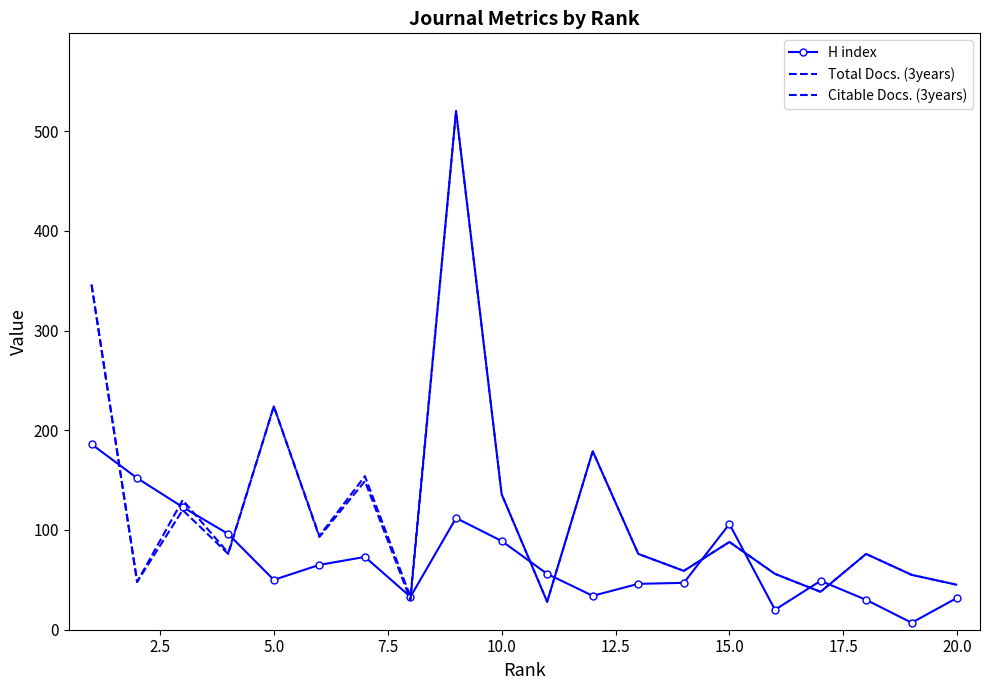

How many lines are shown in the chart?

3